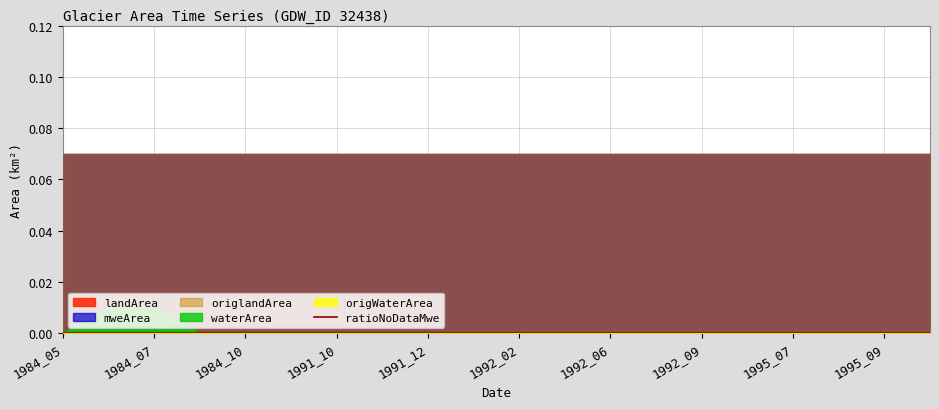

True or false: landArea and origWaterArea cross at least once.

False